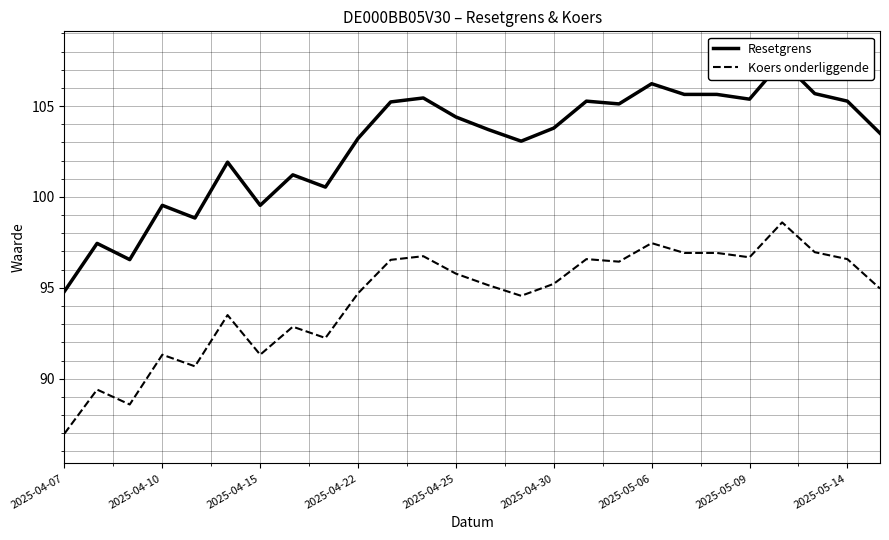

What is the minimum value shown in the chart?

87.0